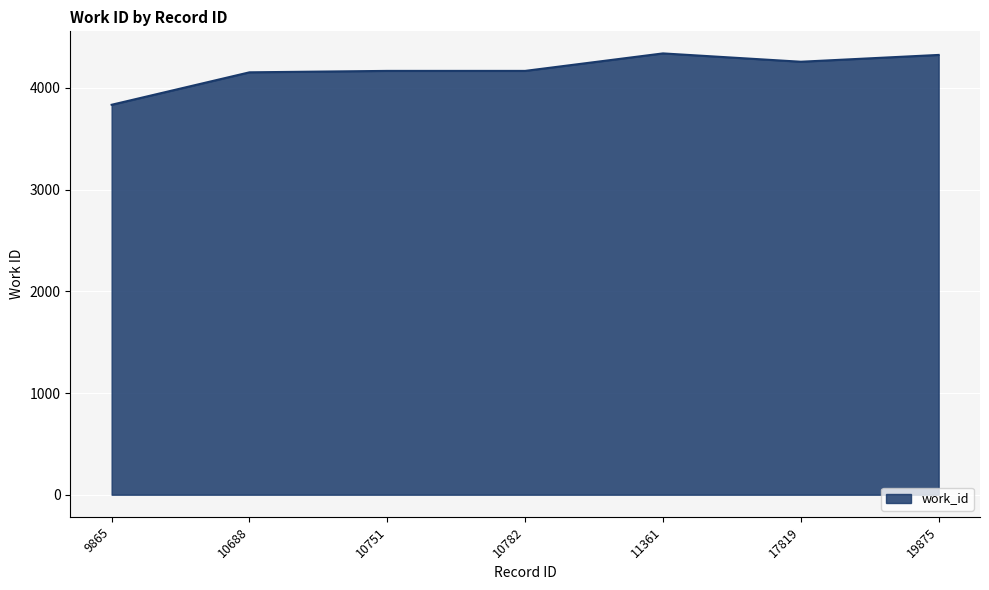

The value at 10688 is 4153. True or false?

True